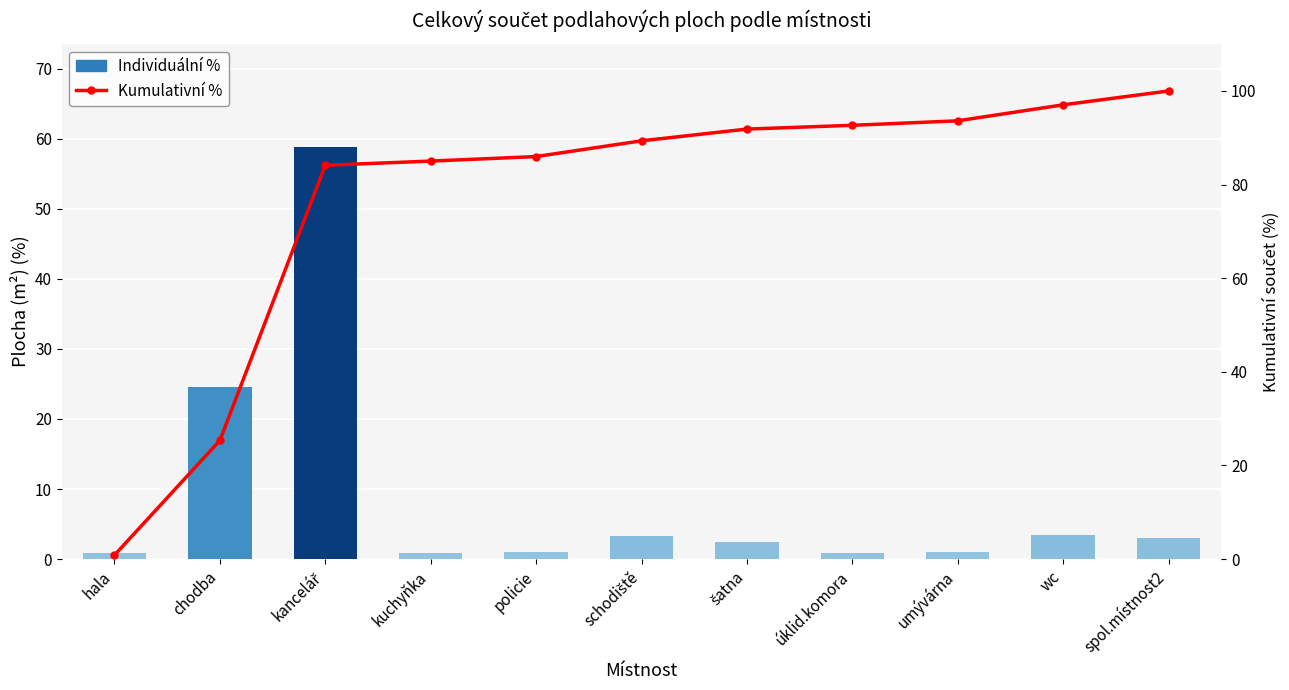

Rank the series at šatna from highest to lowest value.

Cumulative %, Individual %